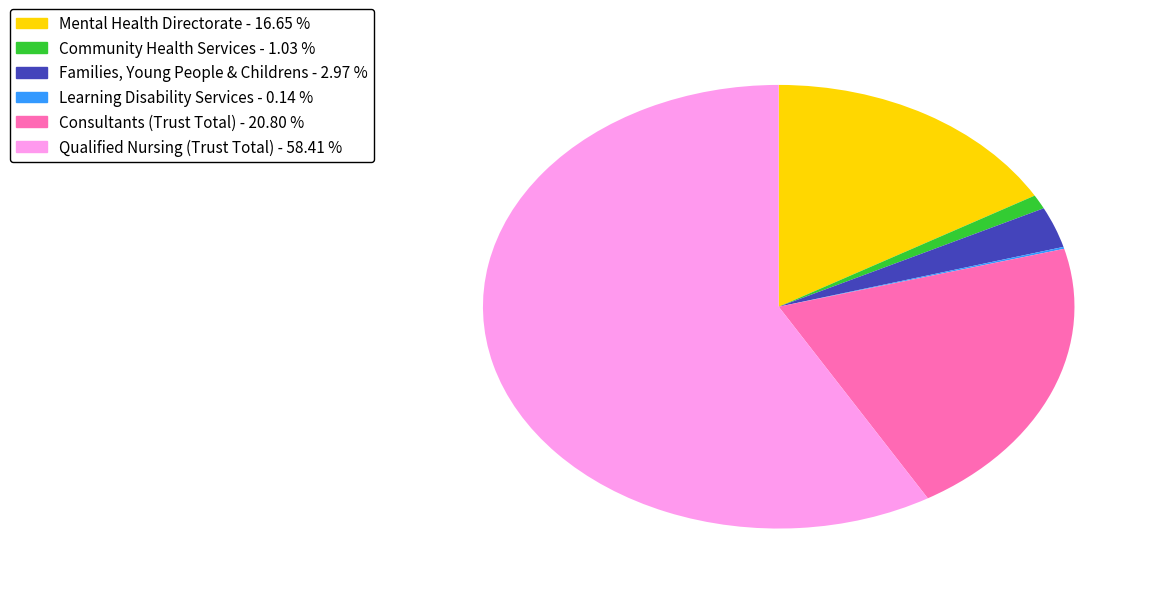

Does any single category account for the majority?

Yes